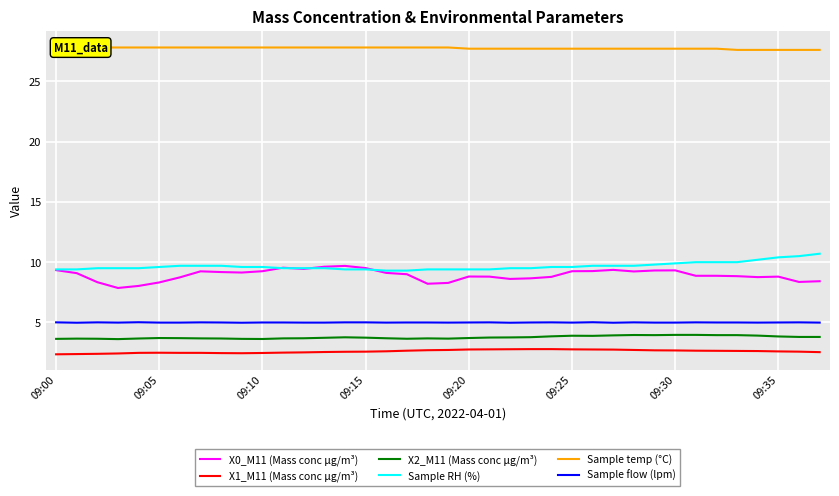

What is the lowest value of the Sample RH (%) series?

9.3